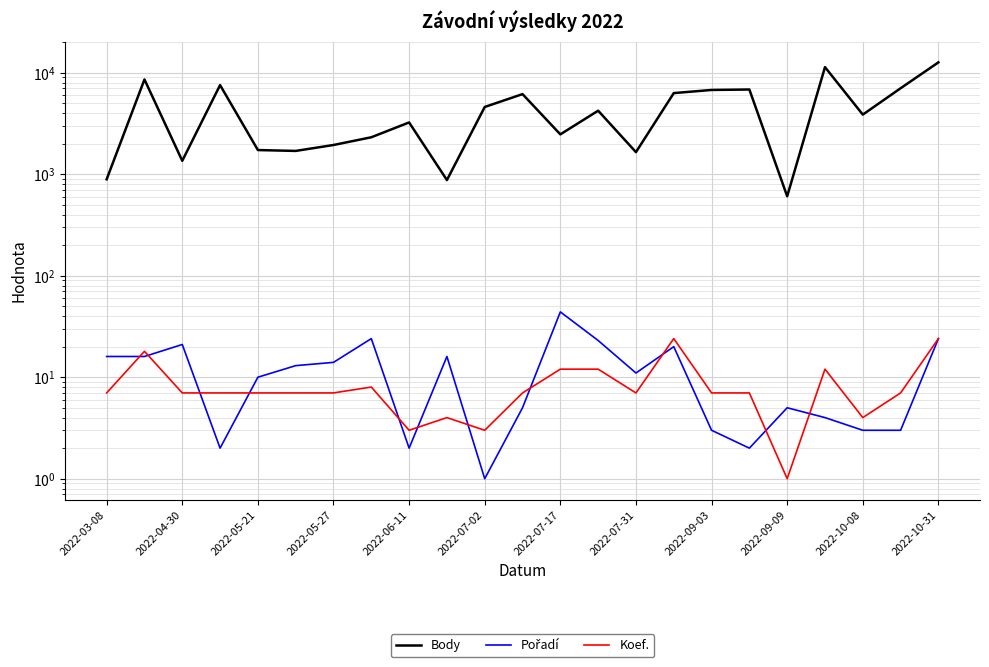

True or false: Pořadí and Body cross at least once.

False